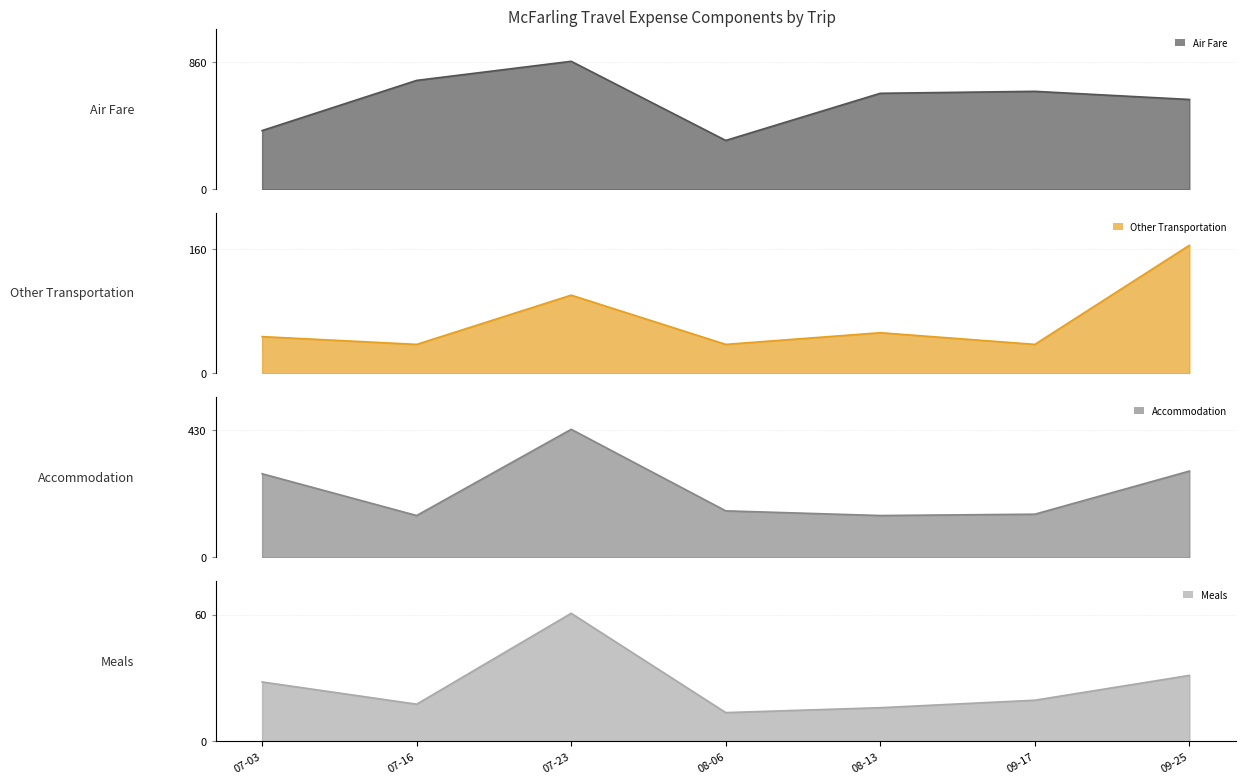

What are all the series names shown in the legend?

Air Fare, Other Transportation, Accommodation, Meals